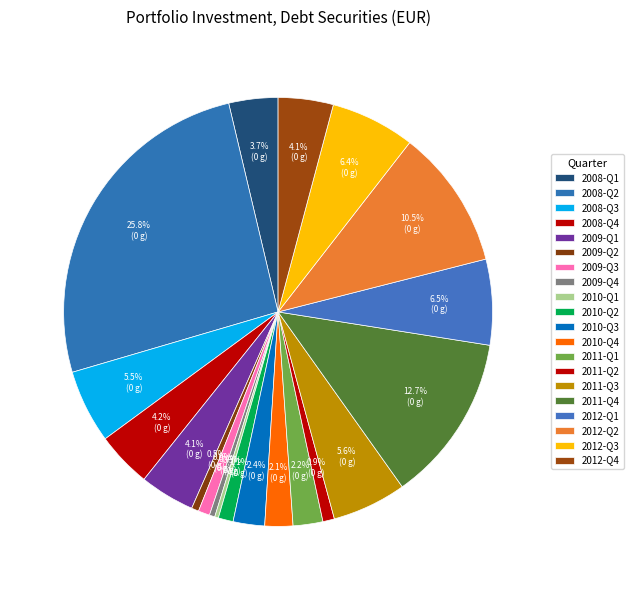

To the nearest percent, what is the difference between the 2010-Q3 and 2008-Q4 slice percentages?

2%